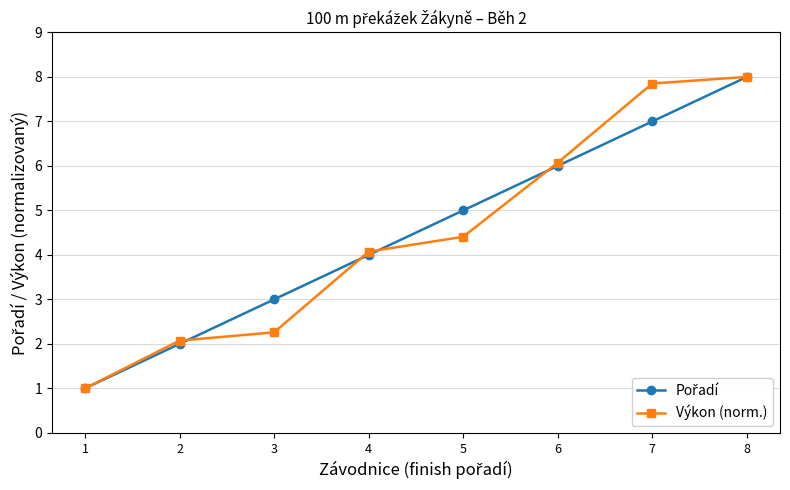

Is it true that Výkon (norm.) equals 1.0 at 1?

True